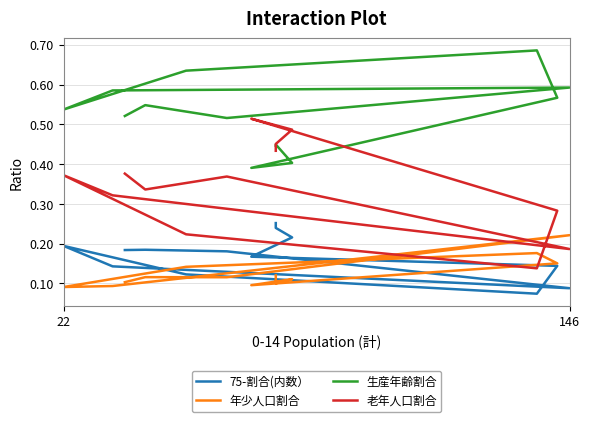

In 75-割合(内数）, how many points are lower than both neighbors (excluding endpoints)?

2